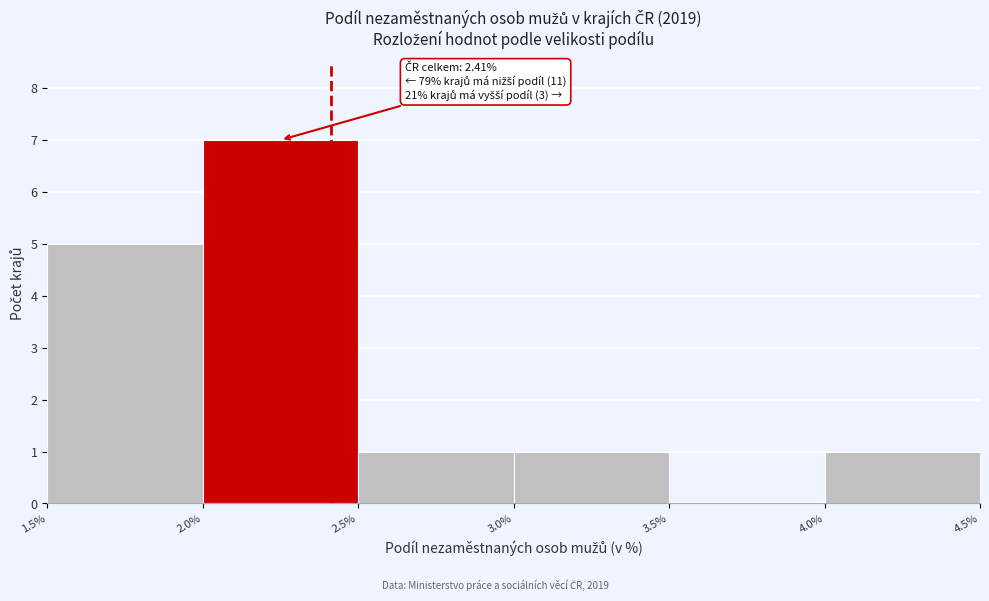

Which range on the x-axis has the tallest bar?

2.0% to 2.5%